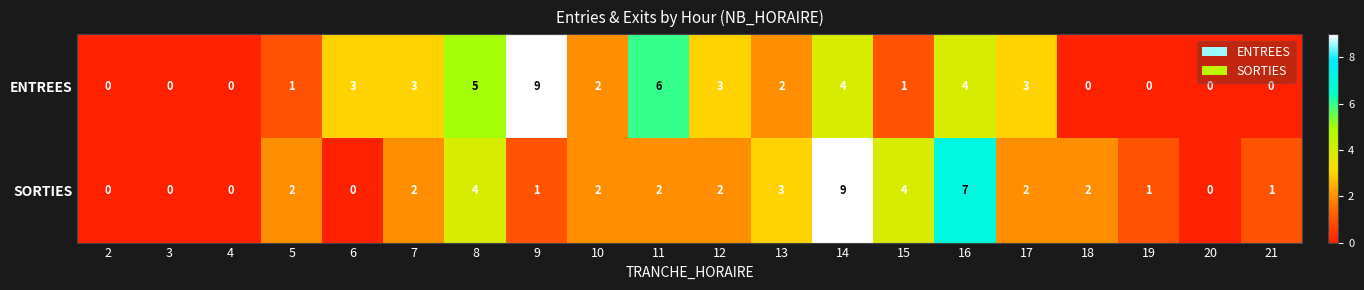

Count the number of data series in this chart.

2